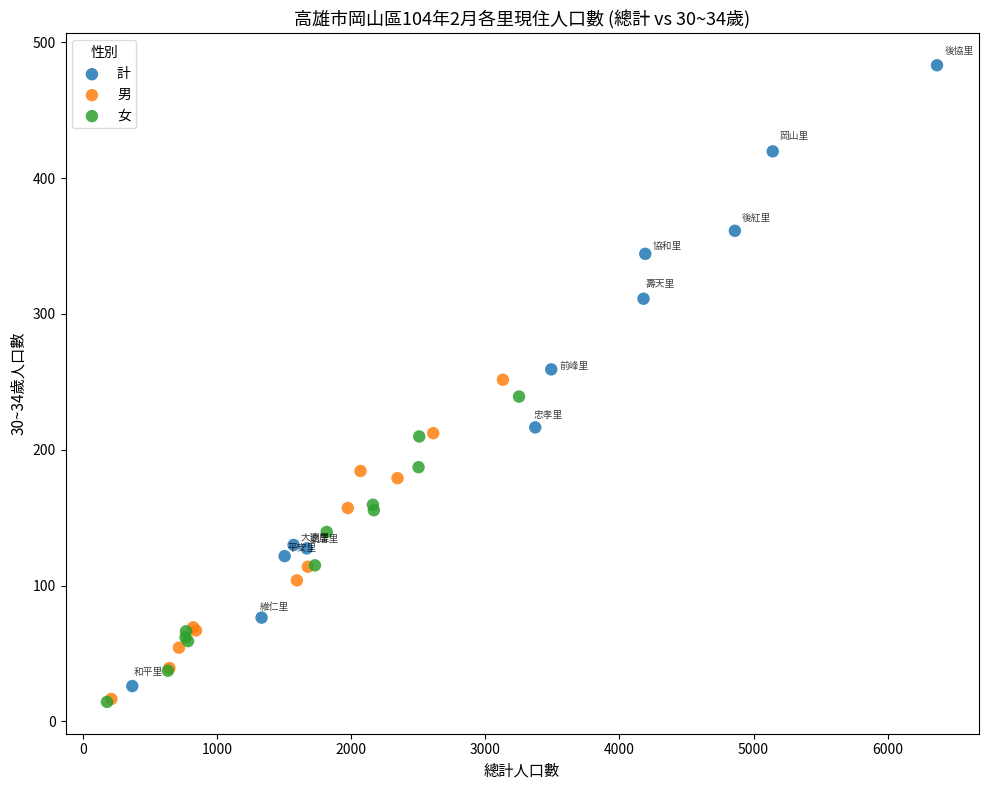

Which series has the widest spread of Y values?

計